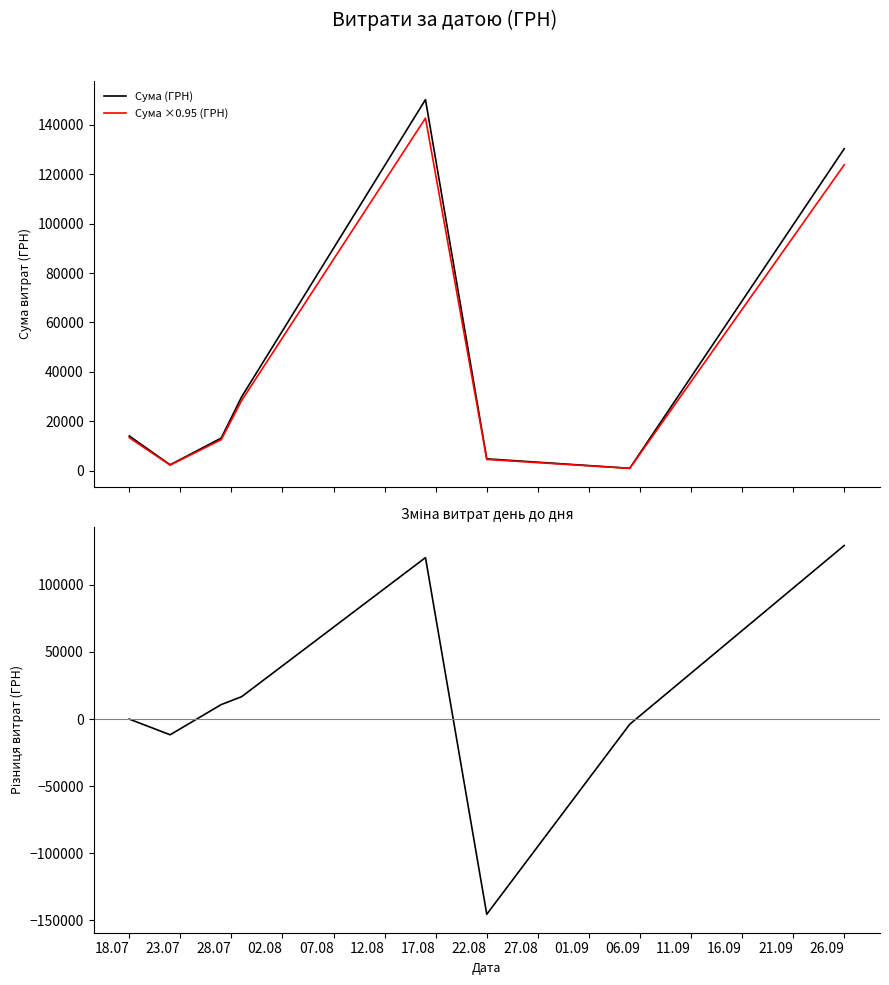

At 02.08, list the series in order from smallest to largest.

Різниця (ГРН), Сума ×0.95 (ГРН), Сума (ГРН)